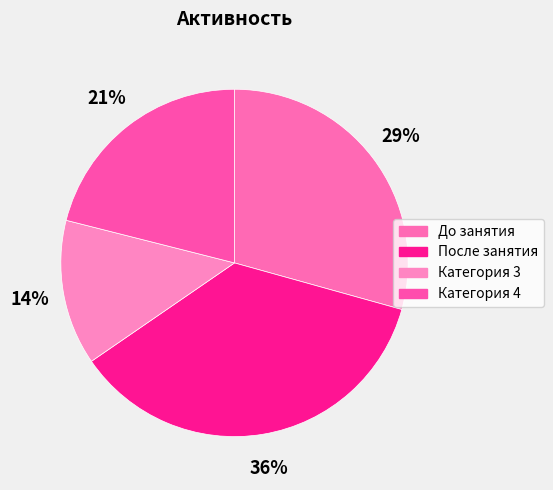

What is the largest slice in the pie chart?

После занятия